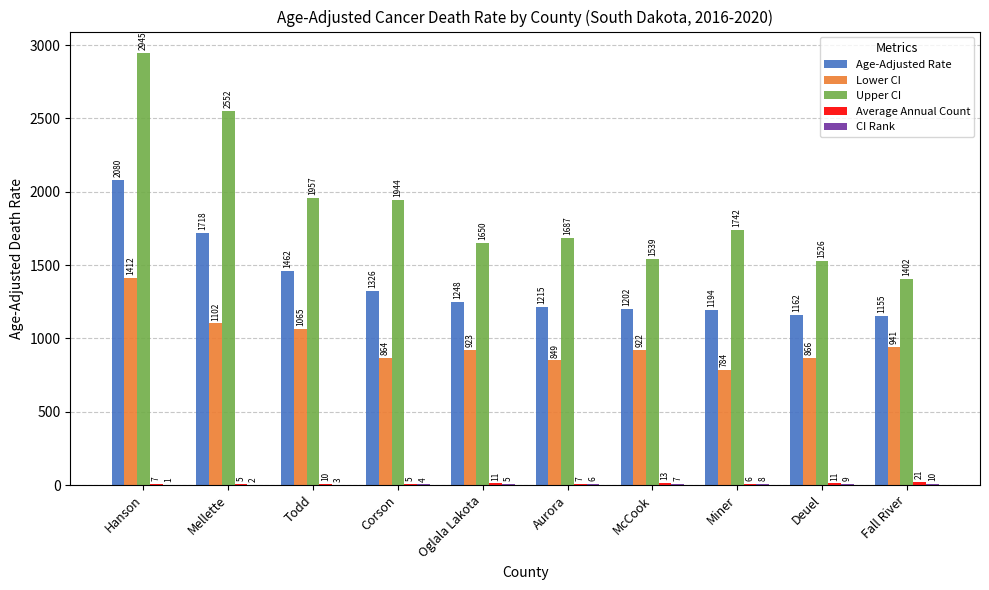

The Lower CI series shows 573.7 at Oglala Lakota. True or false?

False